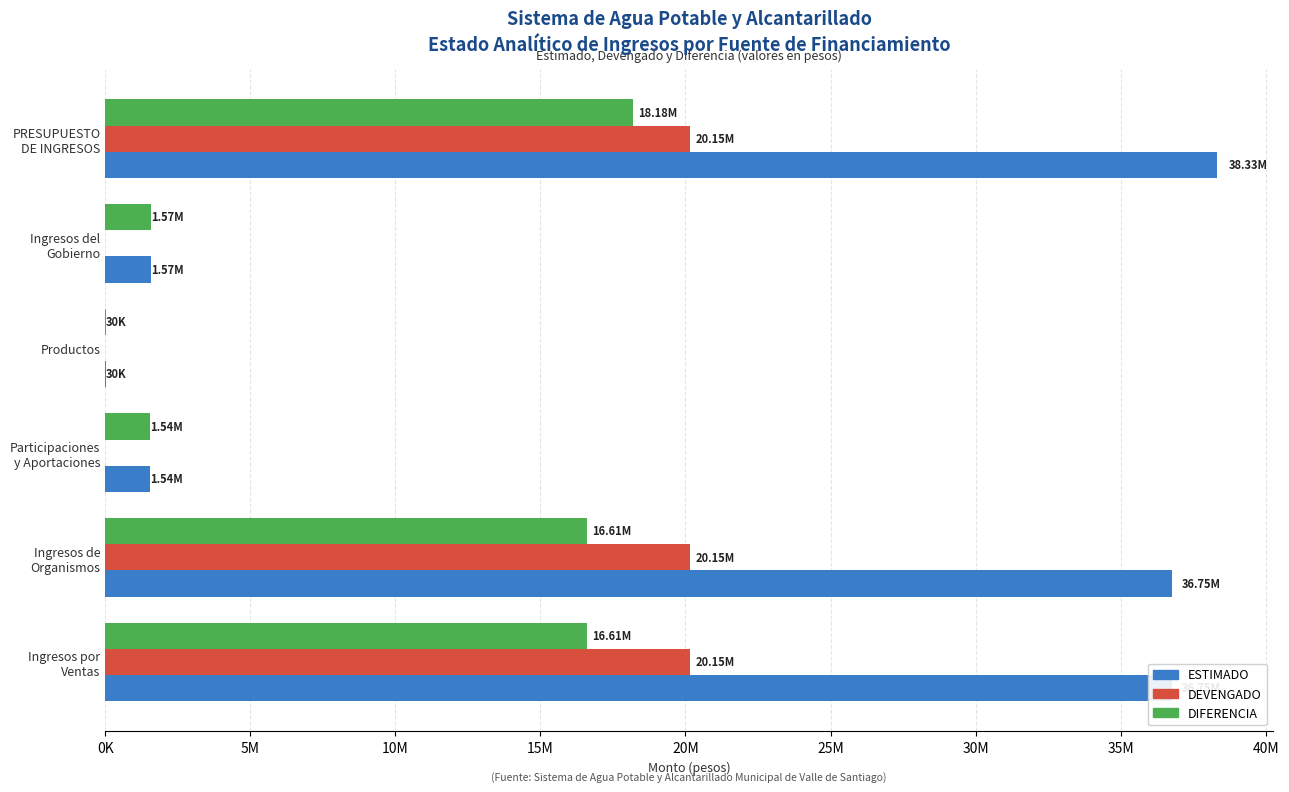

What are all the series names shown in the legend?

ESTIMADO, DEVENGADO, DIFERENCIA